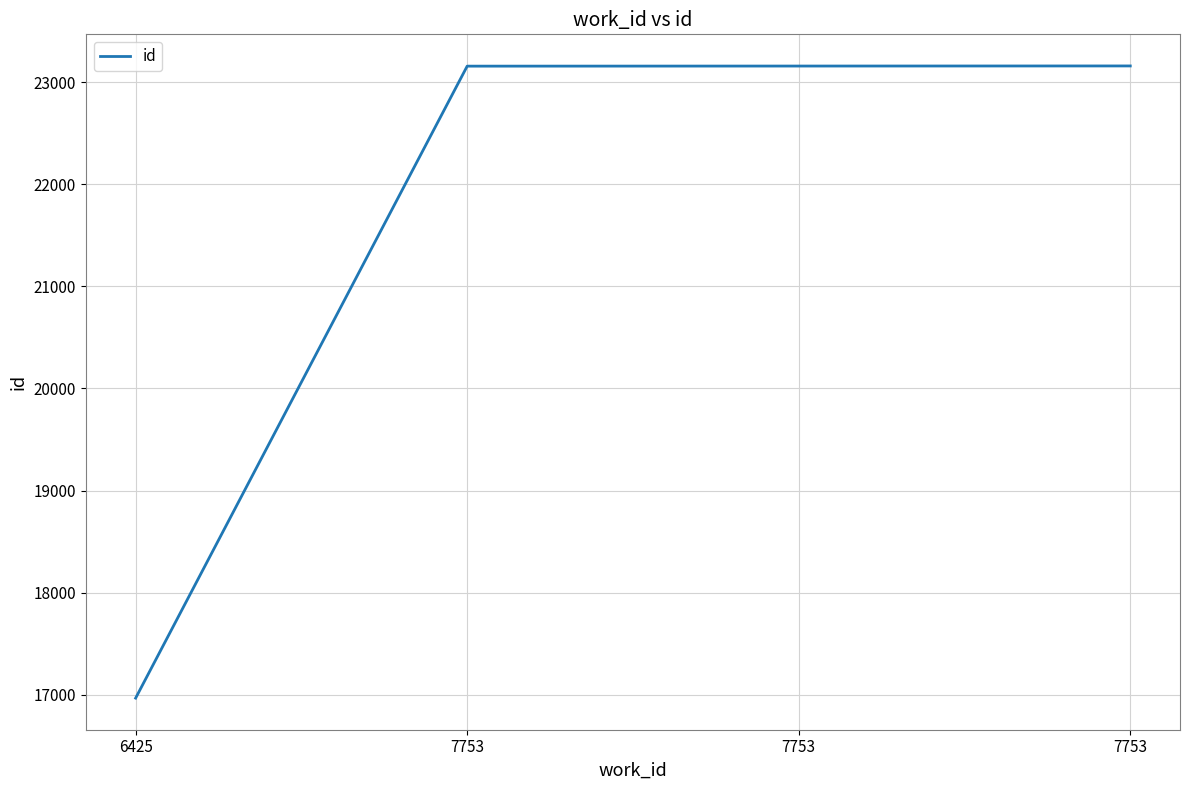

Does the chart display data point markers on the line(s)?

No